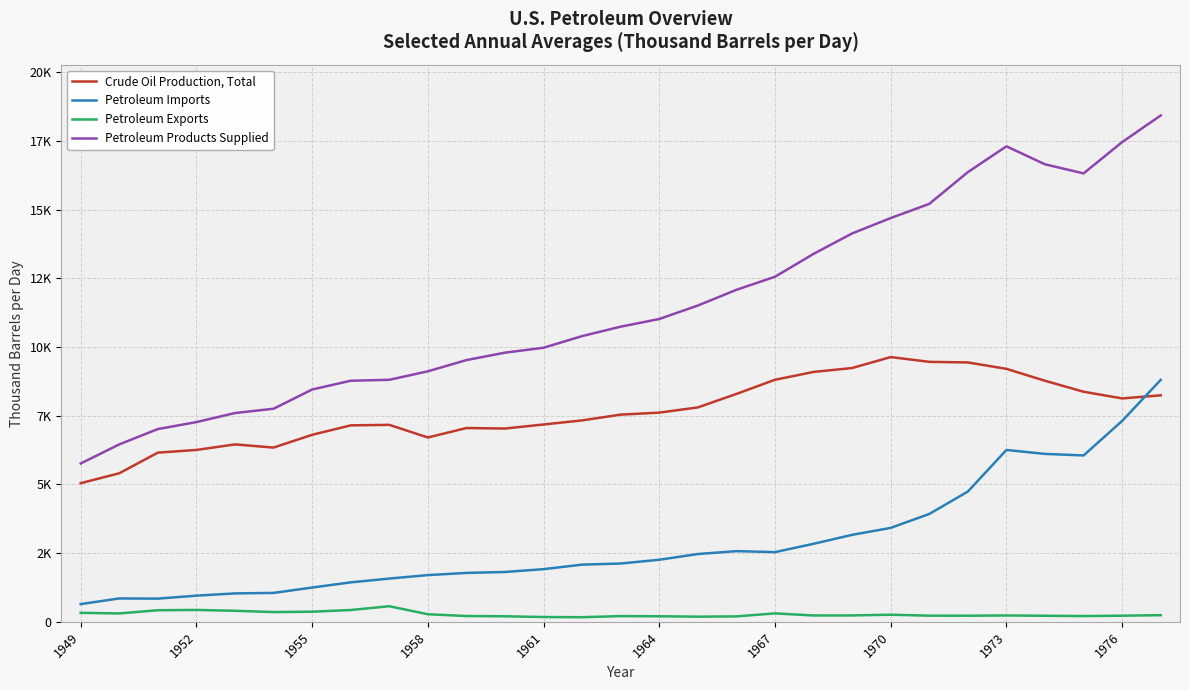

What are all the series names shown in the legend?

Crude Oil Production, Total, Petroleum Imports, Petroleum Exports, Petroleum Products Supplied